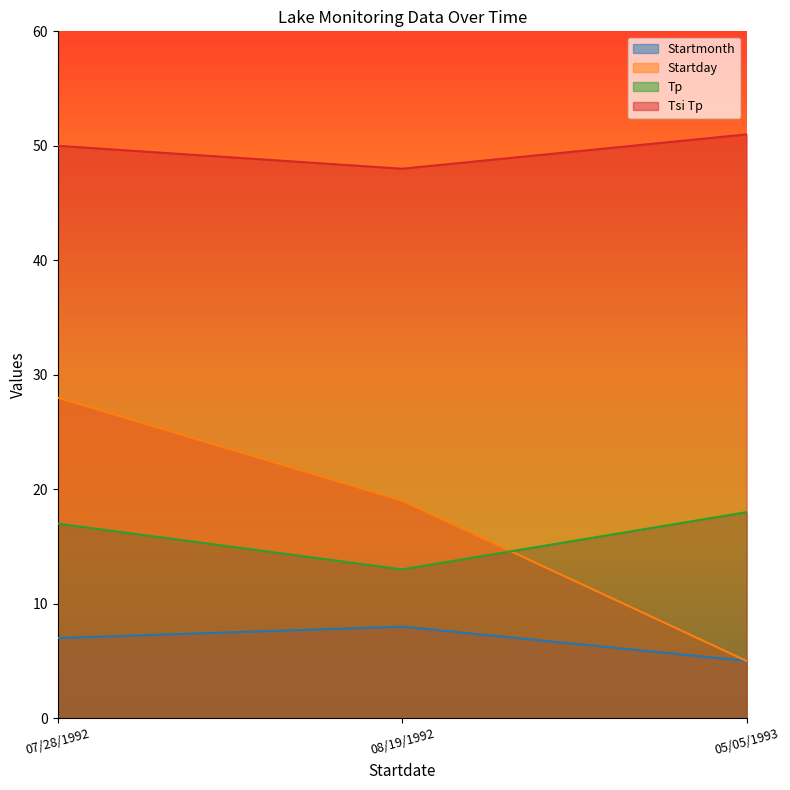

What is the label of the 1st point from the right?

05/05/1993